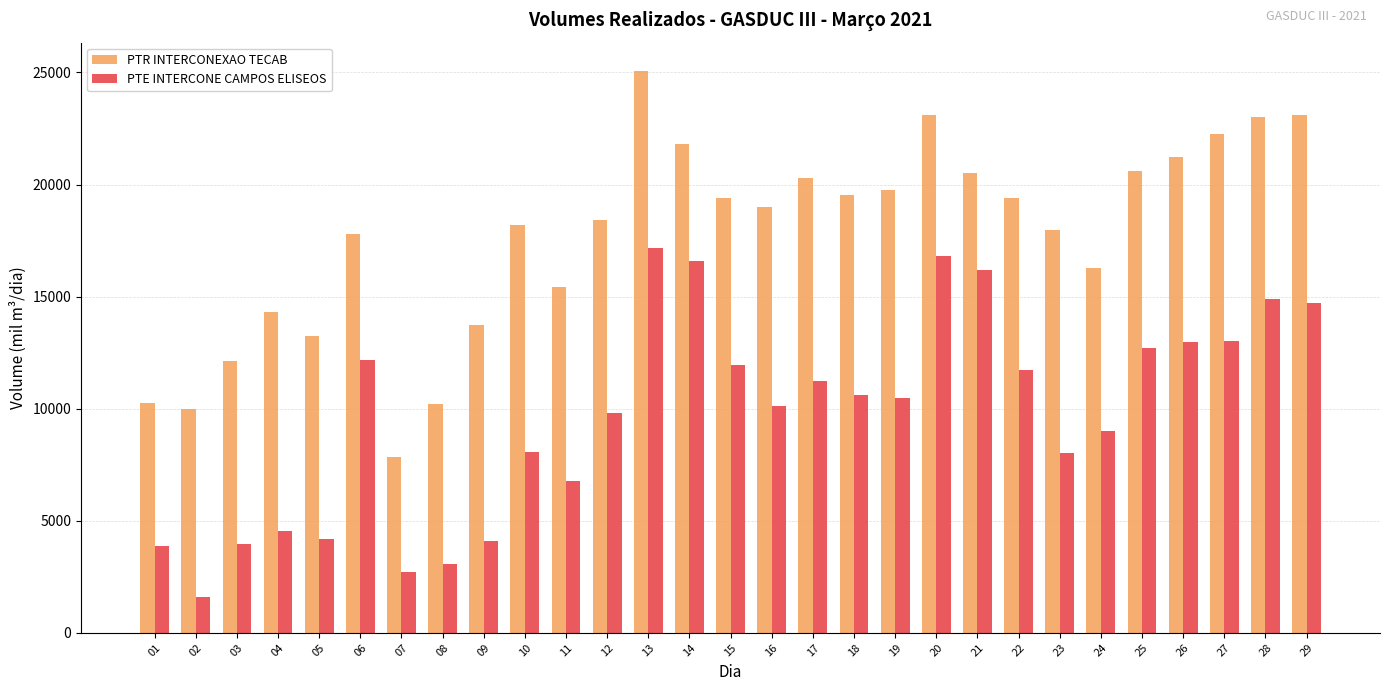

What is the value of the PTR INTERCONEXAO TECAB bar at the 28th from the left?

23023.8